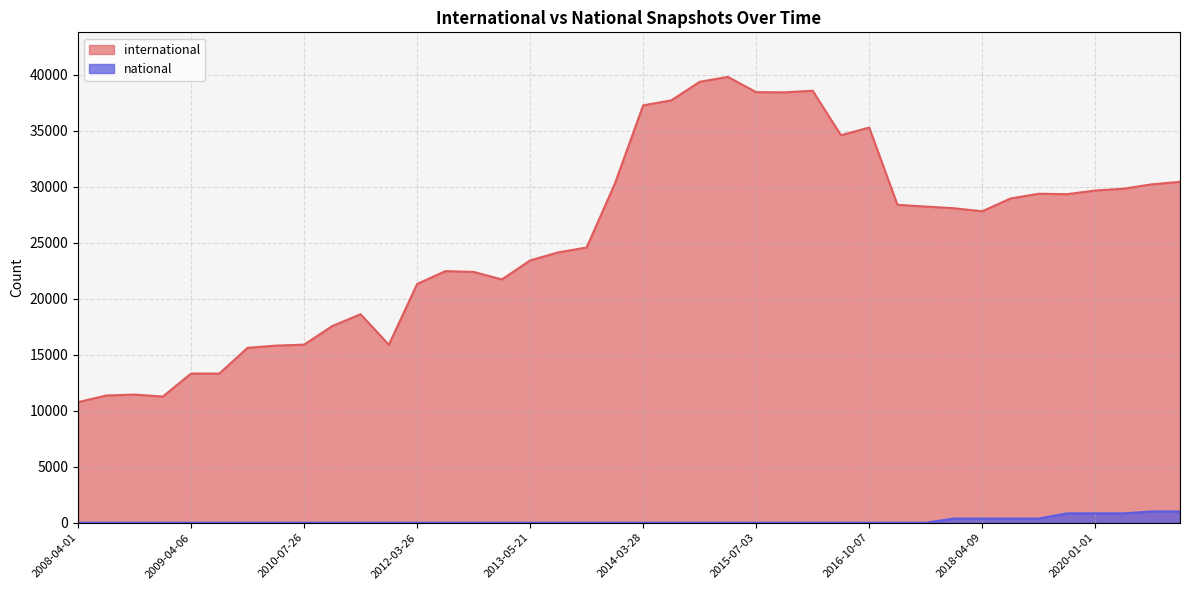

What is the difference between the highest and lowest values at 2012-10-31?

22401